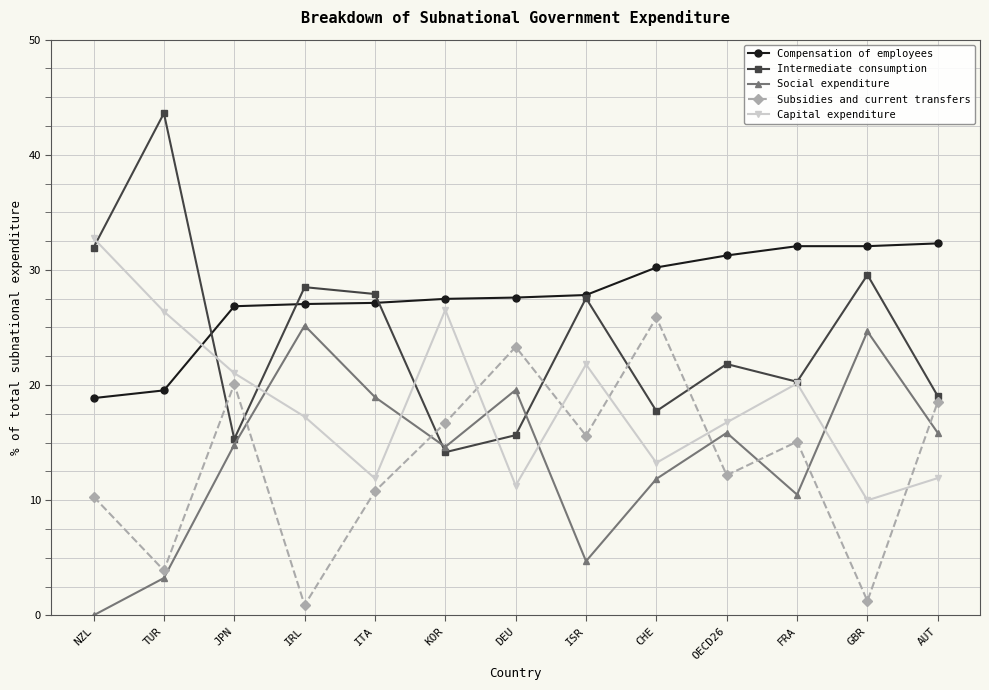

In Social expenditure, how many points are lower than both neighbors (excluding endpoints)?

3